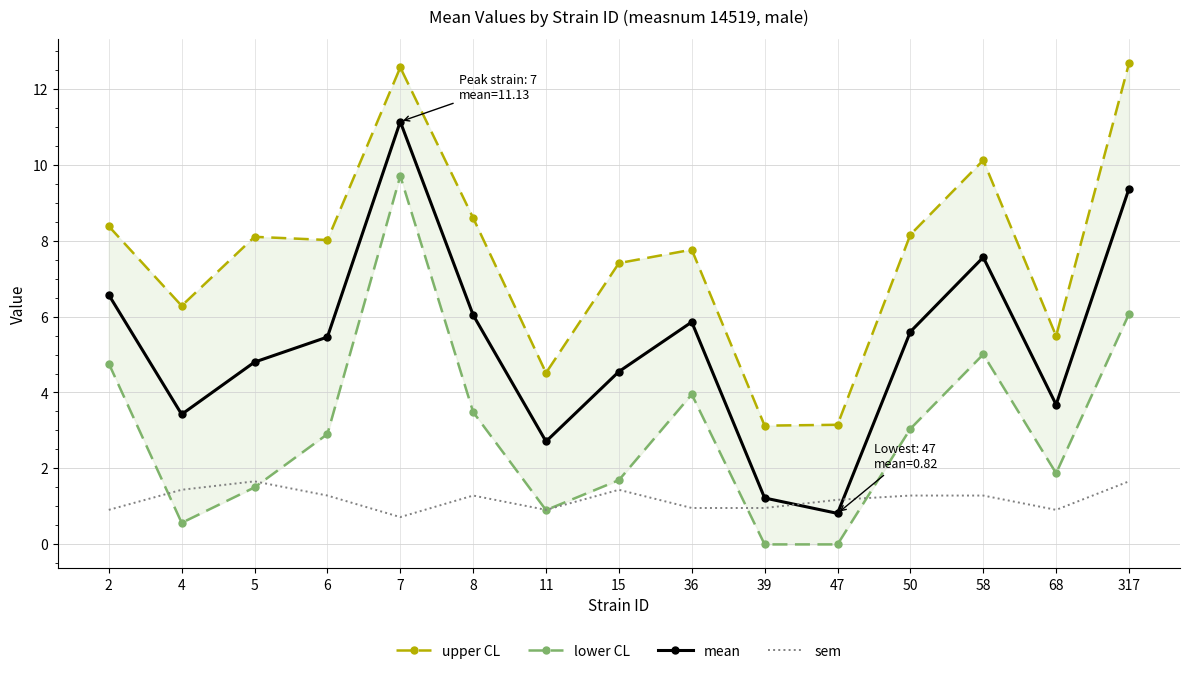

Between 4 and 58, which series saw the biggest shift?

lower CL